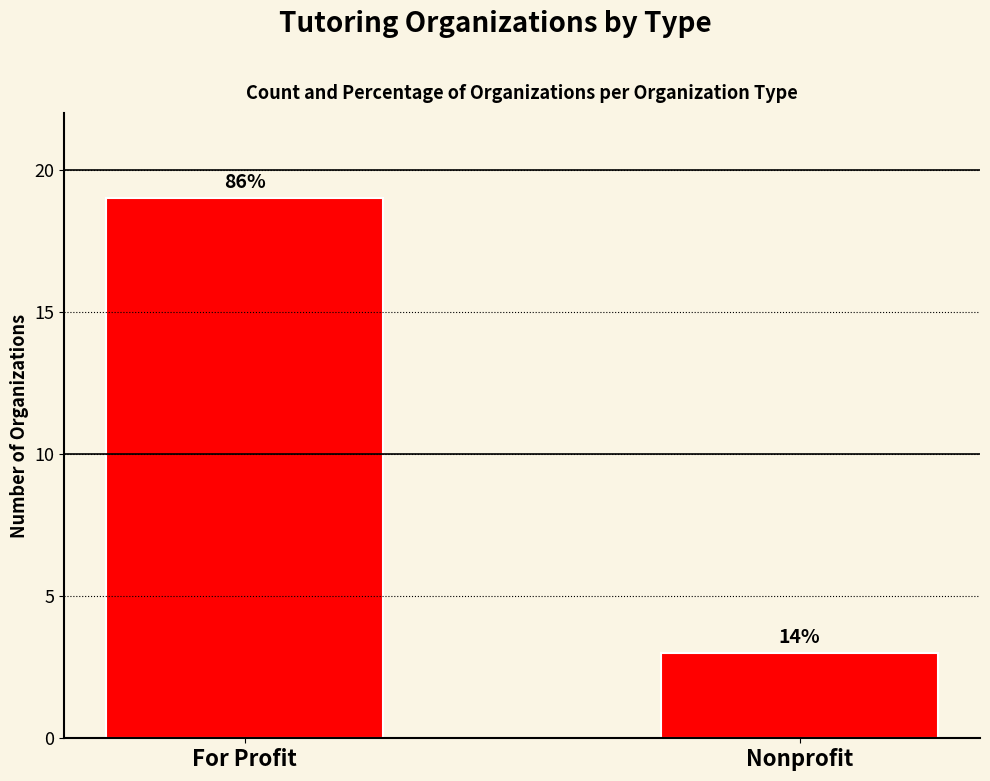

Are the bars horizontal?

No